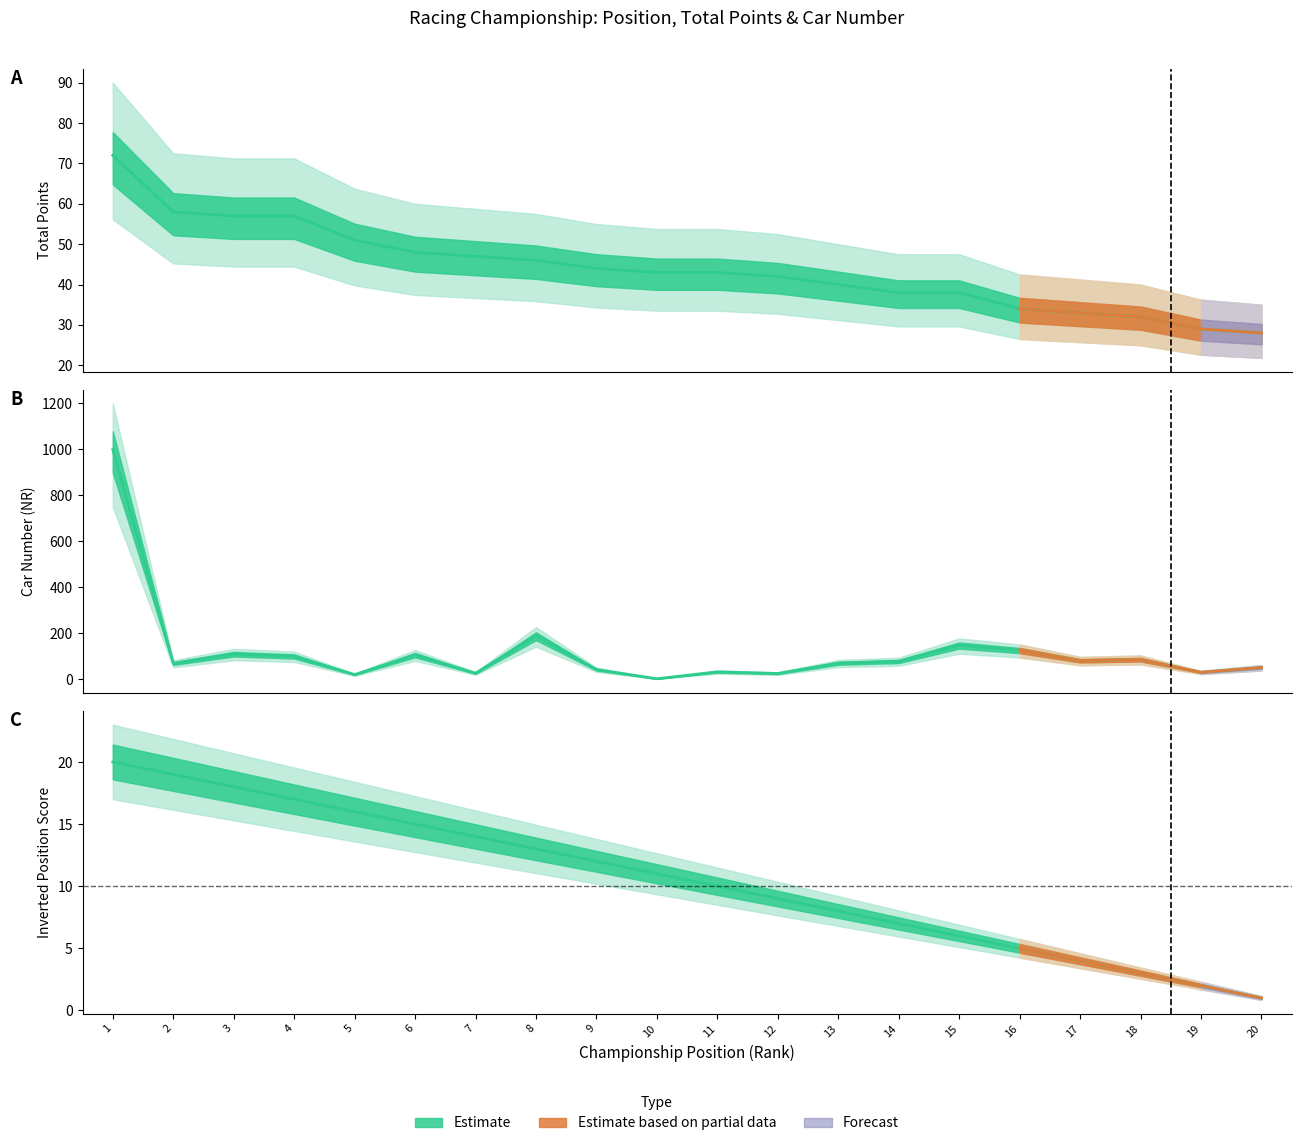

What is the difference between the maximum and minimum values in the POS series?

19